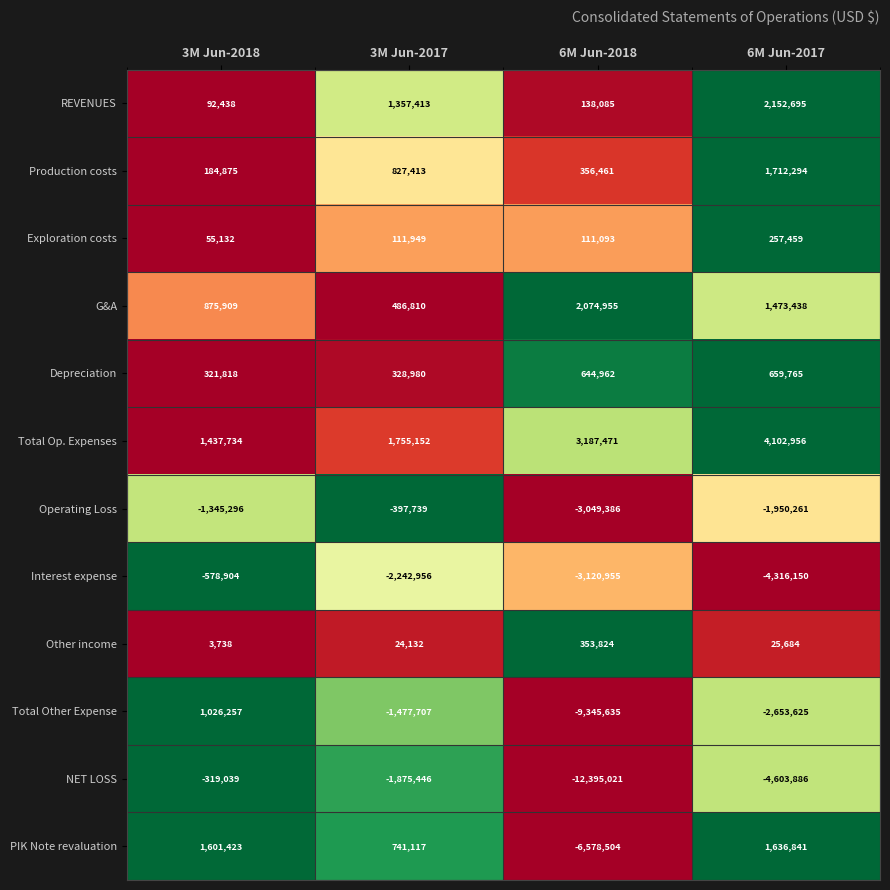

Which series has the widest spread of values?

NET LOSS